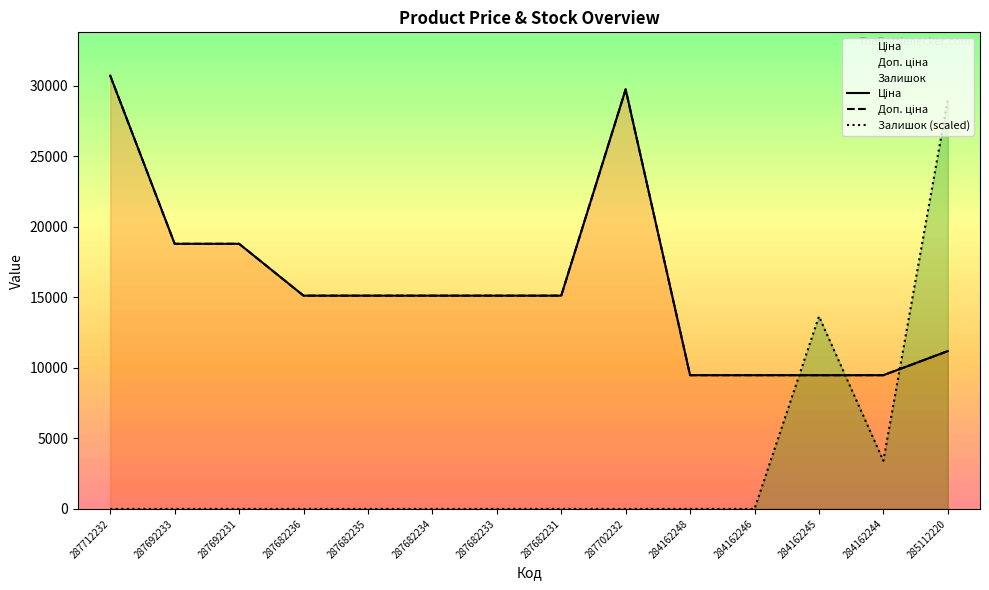

What is the difference between the maximum and minimum values in the Ціна series?

21237.1